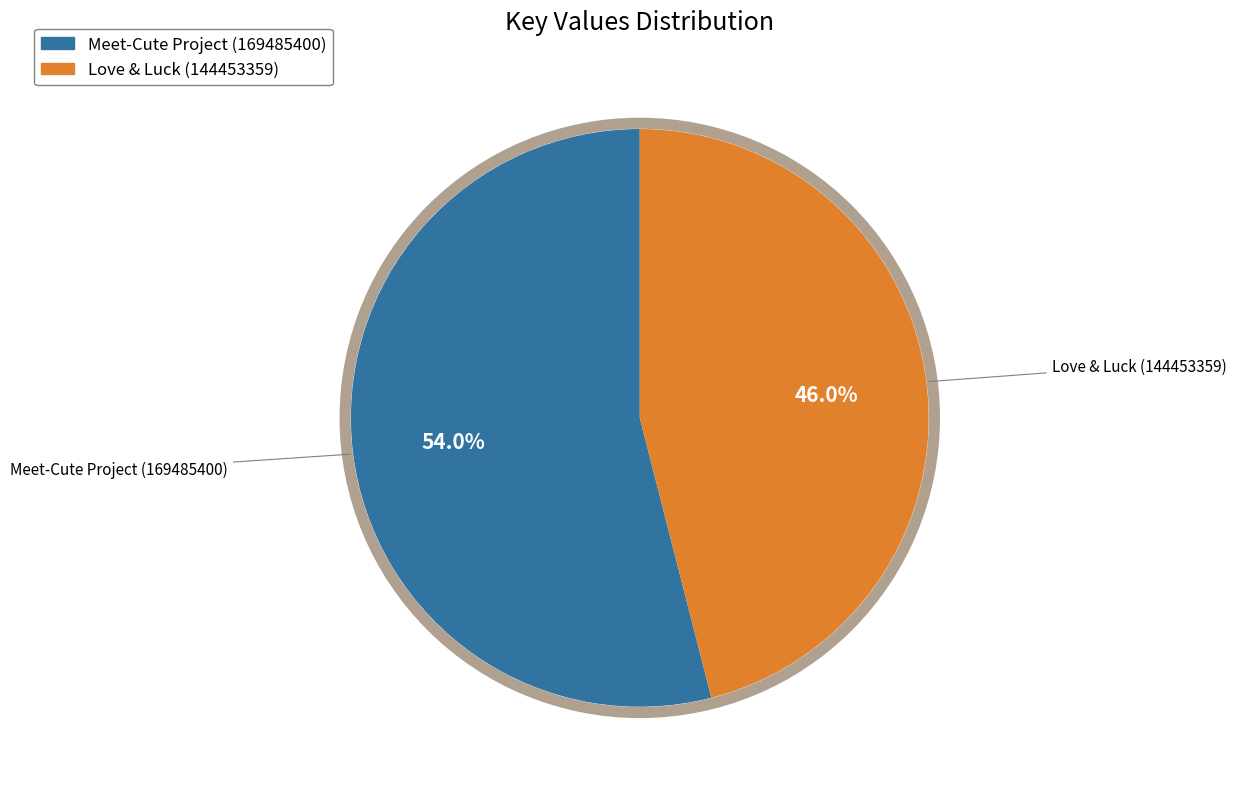

Combined, do Meet-Cute Project (169485400) and Love & Luck (144453359) account for over 50%?

Yes